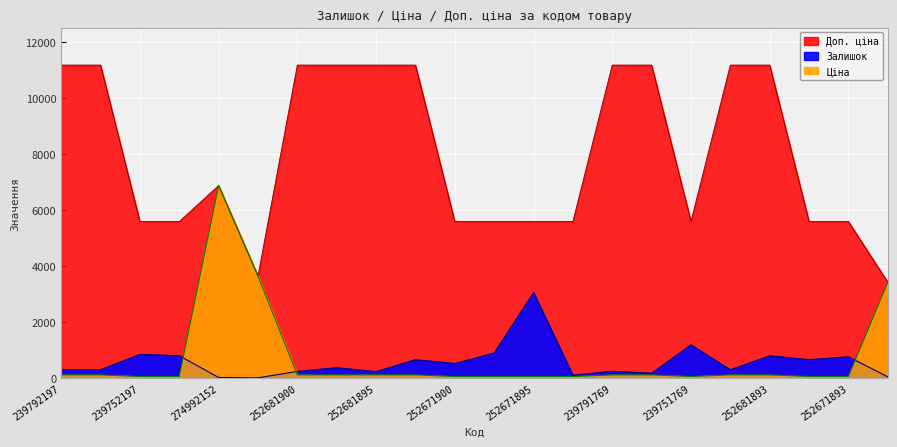

Is the value of Ціна at 252681895 greater than the value of Доп. ціна at 239791769?

No